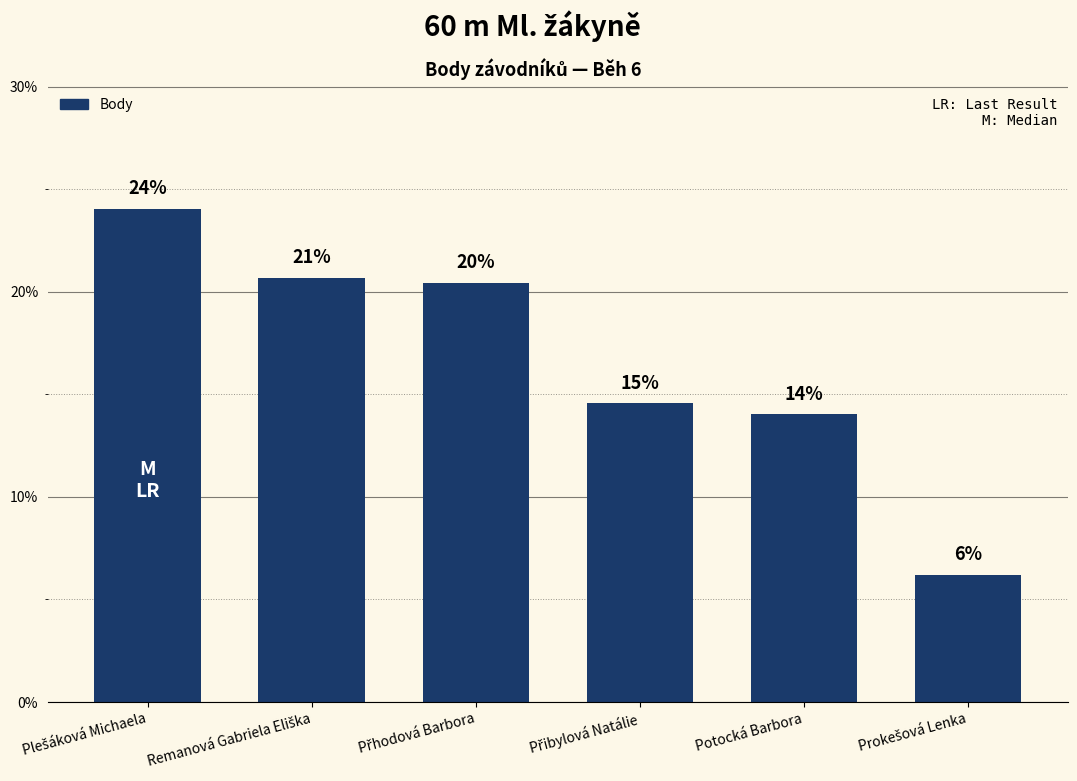

Does the chart contain any negative values?

No